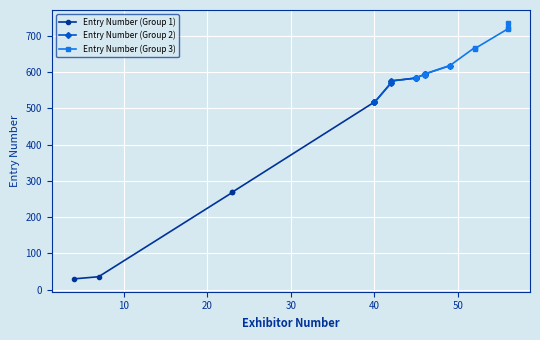

True or false: Entry Number has more than 1 interior local peaks.

True